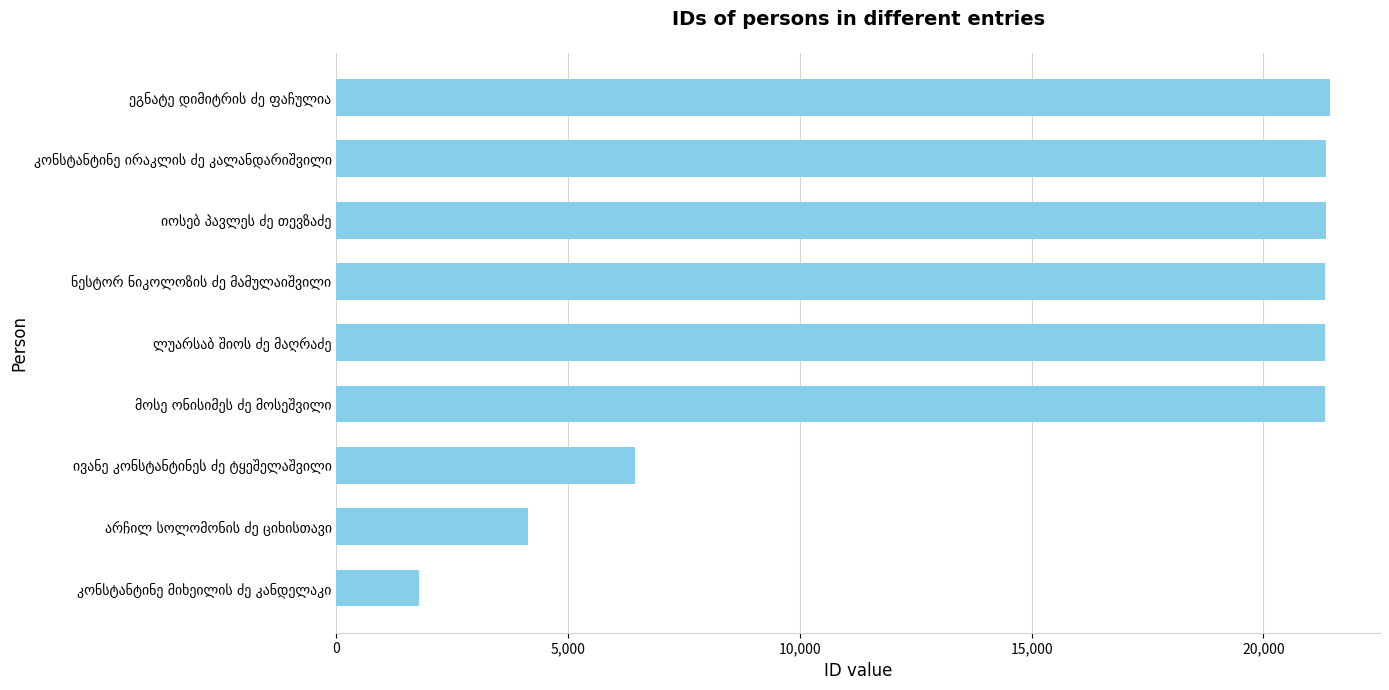

What is the sum of all values?

140493